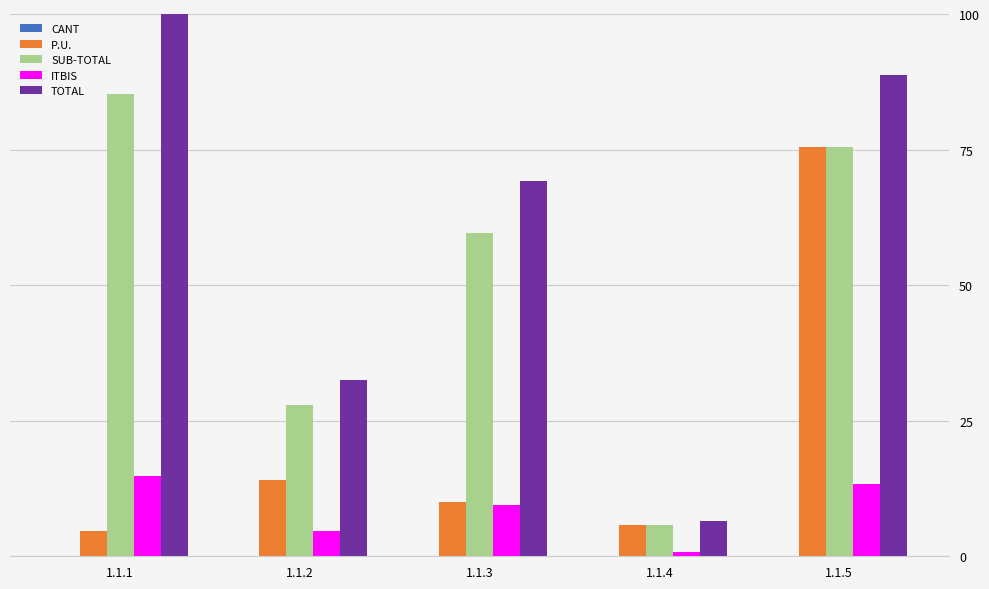

At which category does the chart reach its peak across all series?

1.1.1